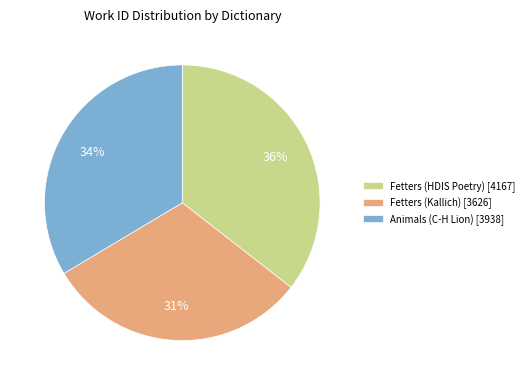

Which has a higher value, Animals (C-H Lion) [3938] or Fetters (HDIS Poetry) [4167]?

Fetters (HDIS Poetry) [4167]